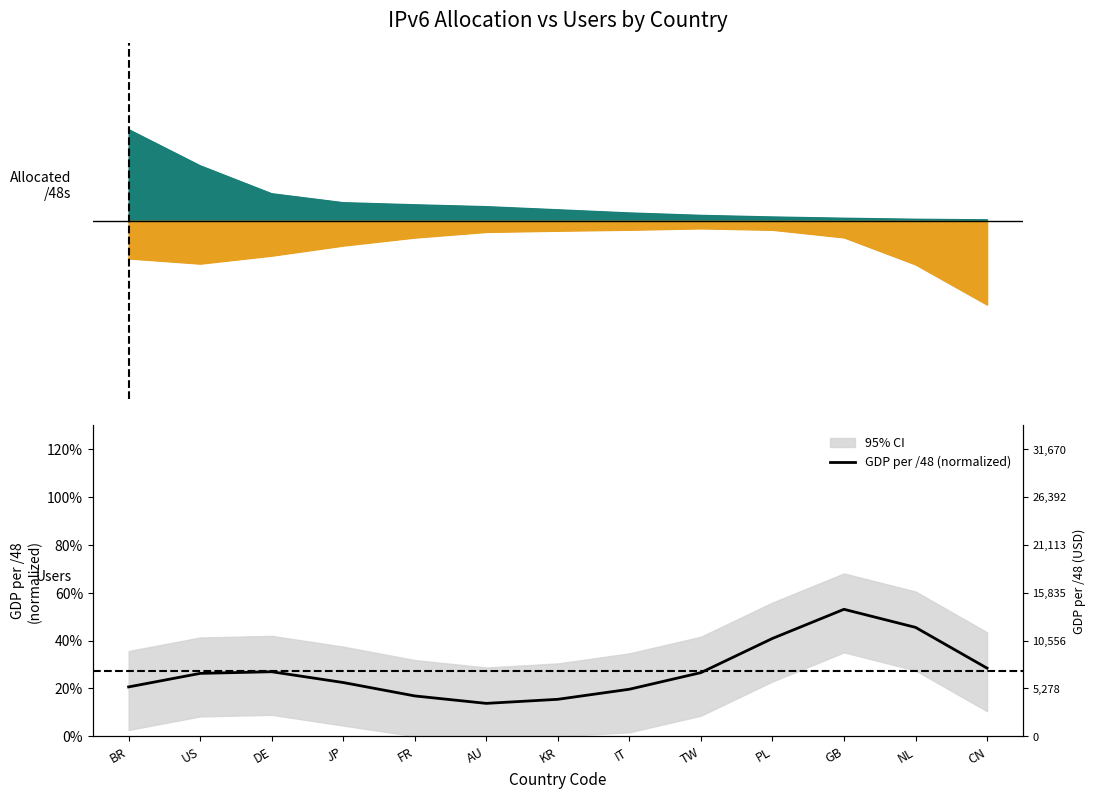

Reading left to right, transcribe all the data shown in this chart.

0.2	0.3	0.3	0.2	0.2	0.1	0.2	0.2	0.3	0.4	0.5	0.5	0.3